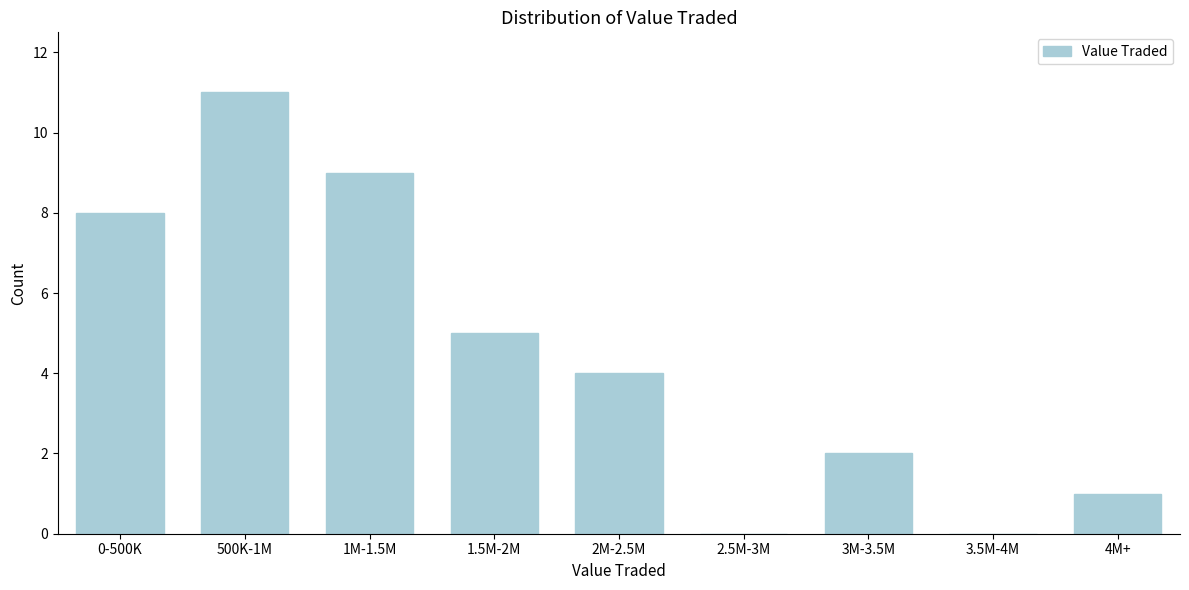

Reading left to right, list all the values displayed in this chart.

0-500K=8	500K-1M=11	1M-1.5M=9	1.5M-2M=5	2M-2.5M=4	2.5M-3M=0	3M-3.5M=2	3.5M-4M=0	4M+=1